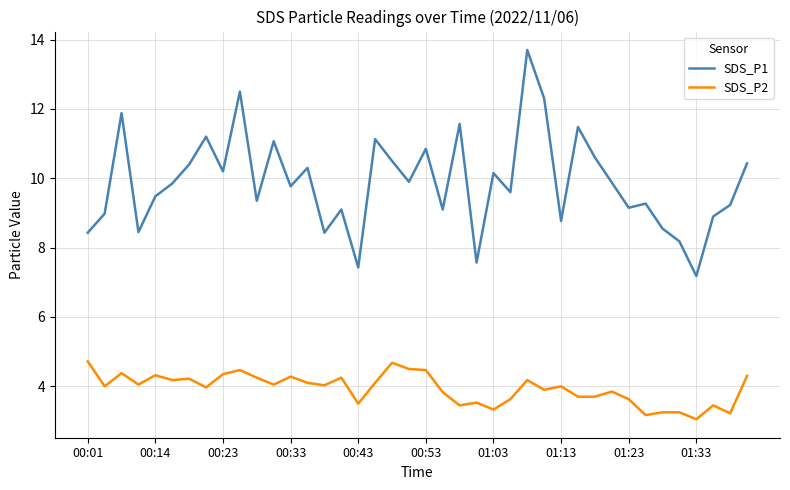

Which series has the largest range (max minus min)?

SDS_P1